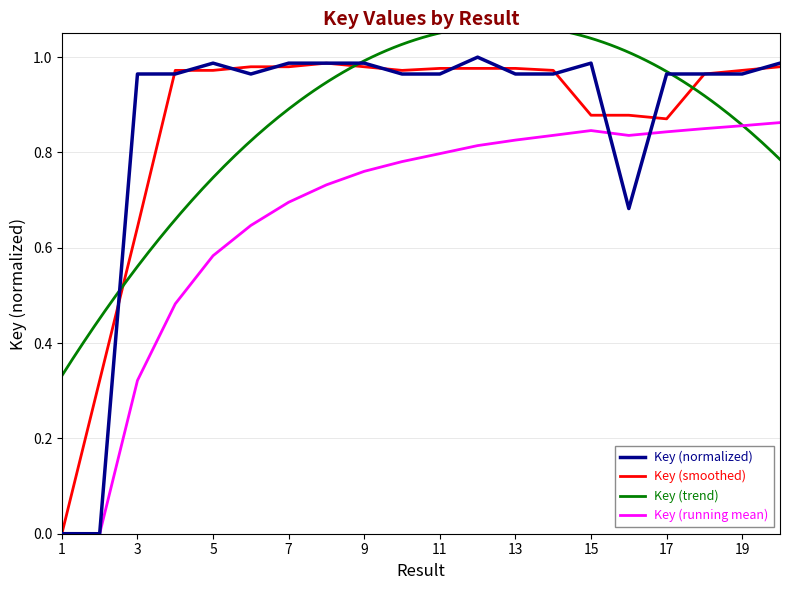

List the labels in order of value, largest first.

12, 15, 5, 20, 8, 7, 9, 4, 18, 19, 14, 17, 13, 3, 6, 10, 11, 16, 1, 2